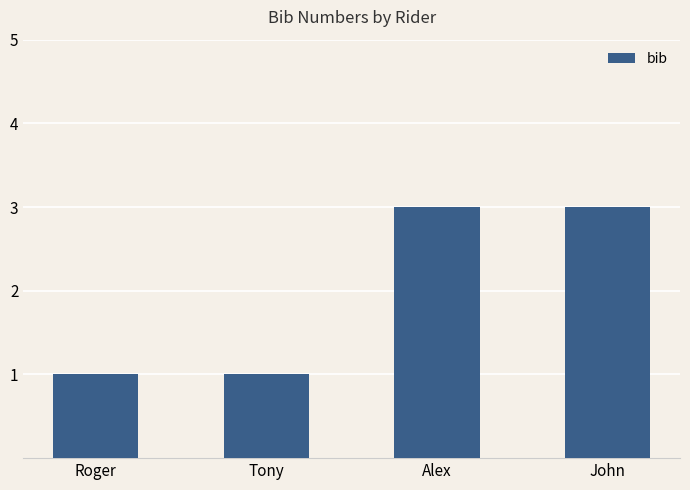

What value does the data have at Alex?

3